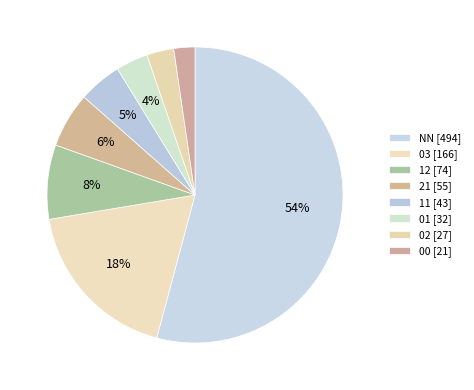

To the nearest percent, what is the average slice percentage?

12%